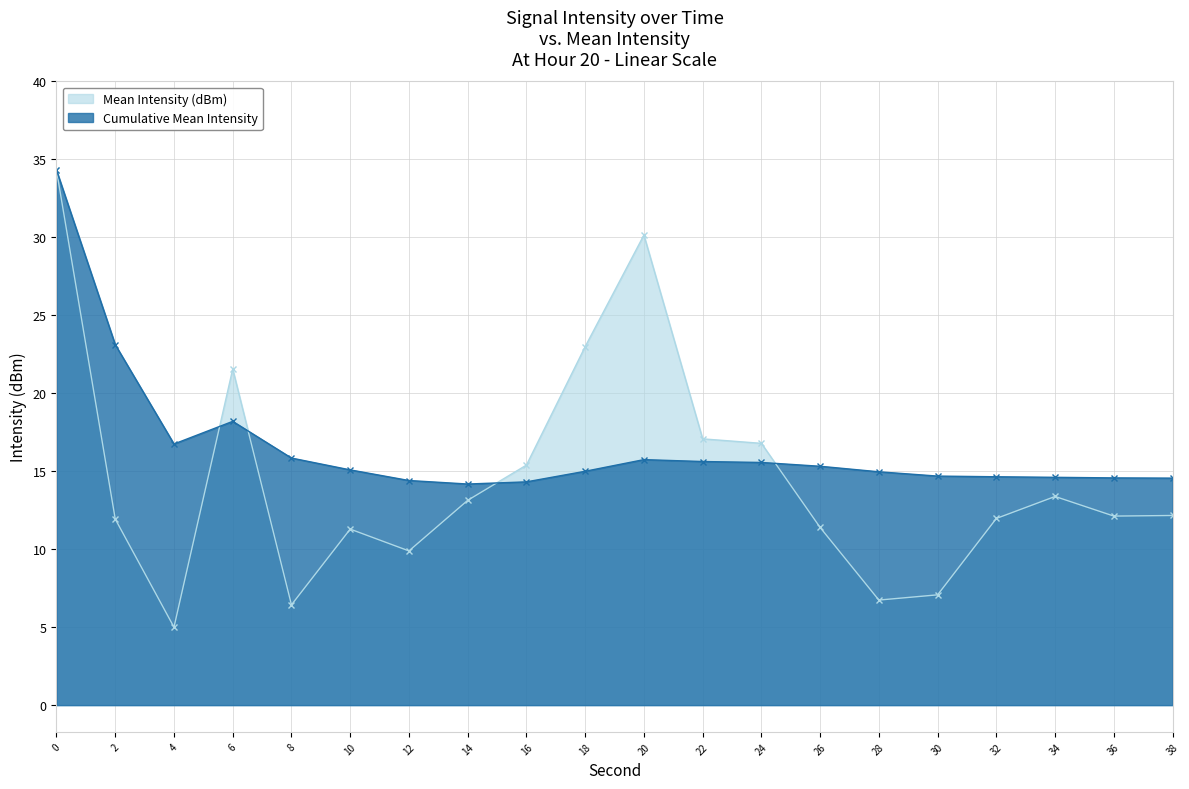

Between 20 and 34, which series saw the biggest shift?

Mean Intensity (dBm)